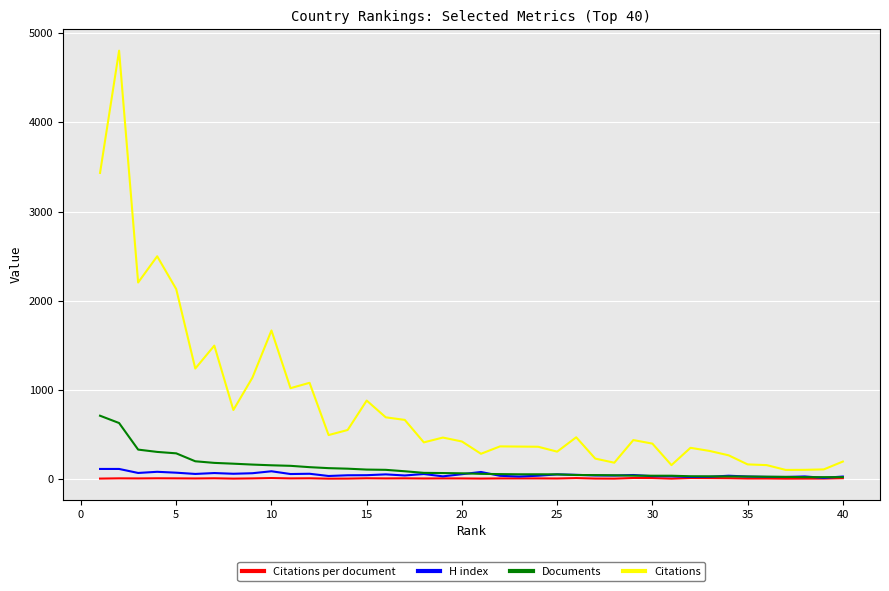

Count the number of categories in the chart.

40